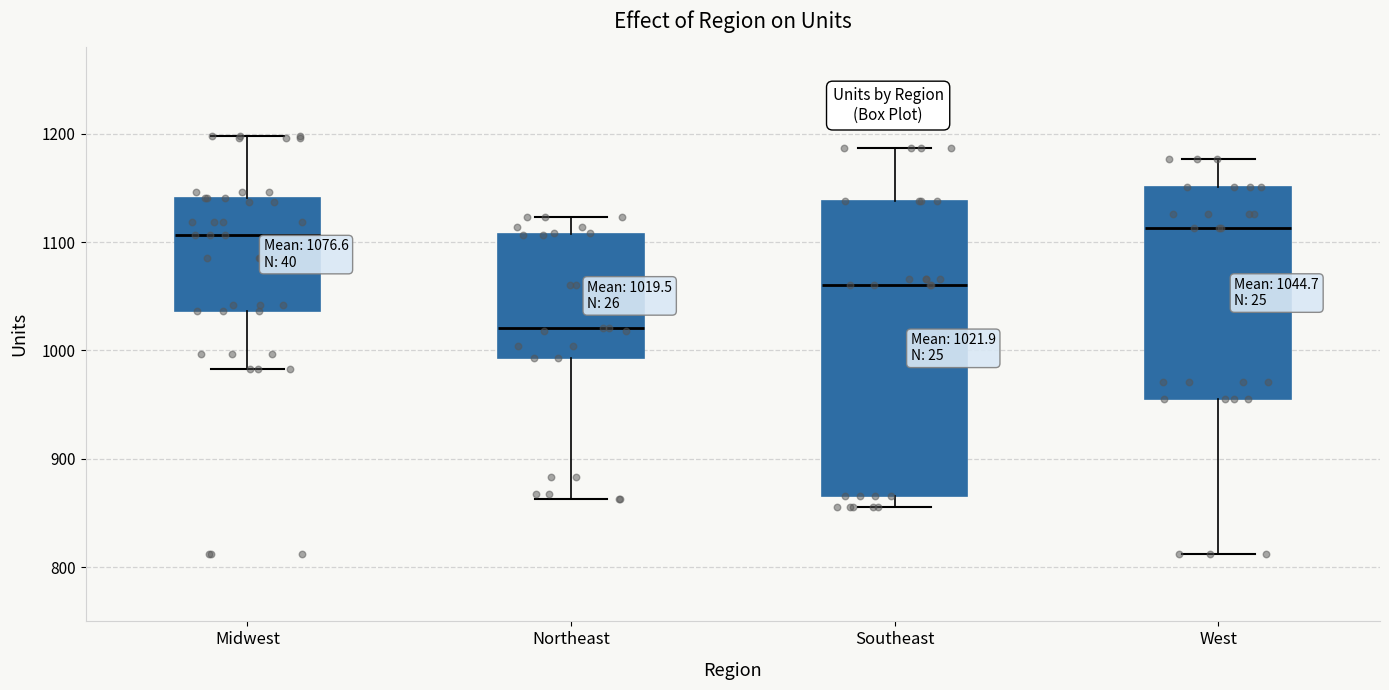

Which box is the tallest, from its lower edge to its upper edge?

Southeast